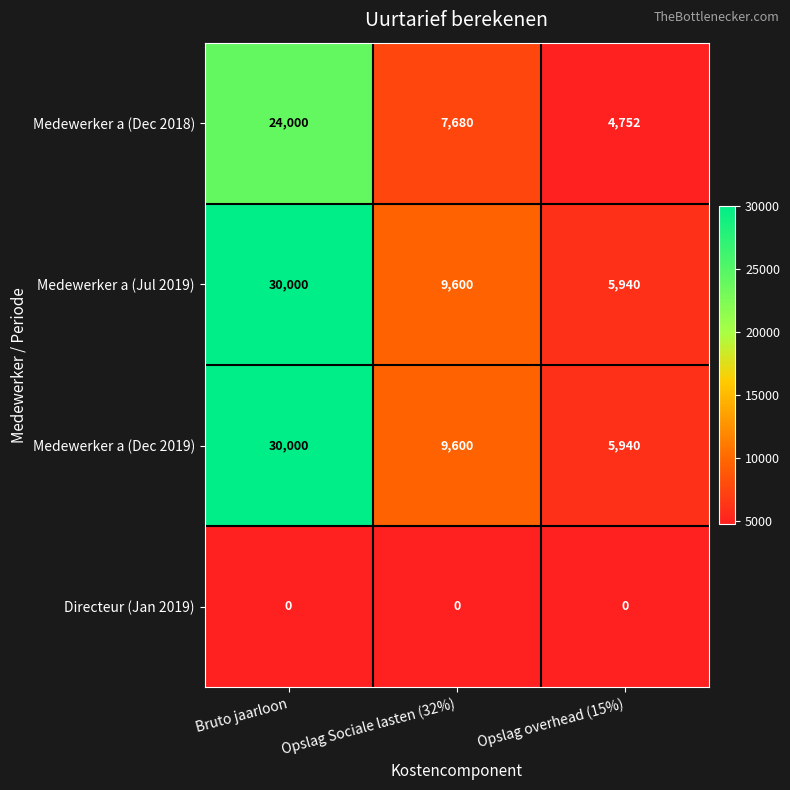

Where is Medewerker a (Jul 2019) nearest to the value 17970?

Opslag Sociale lasten (32%)